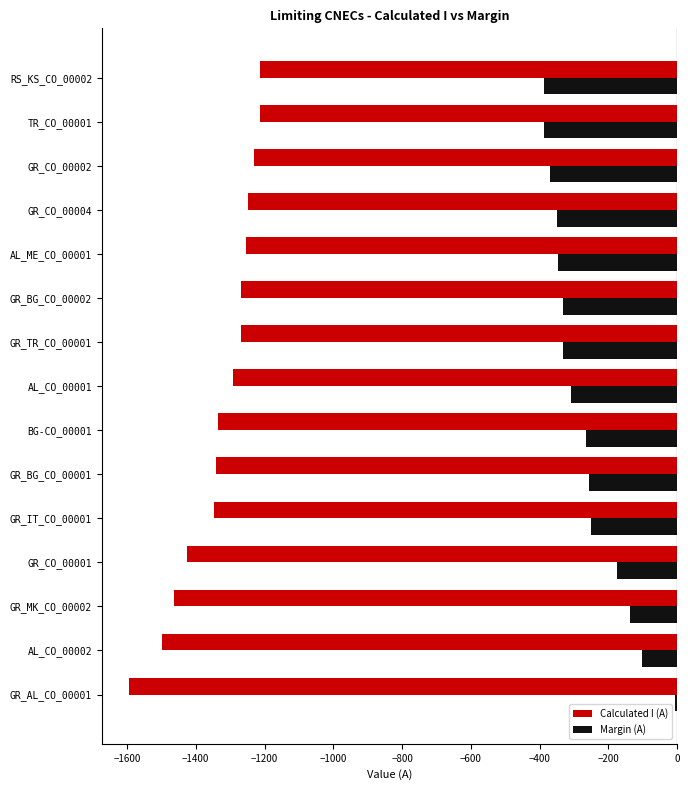

What is the highest value of the Calculated I (A) series?

-1213